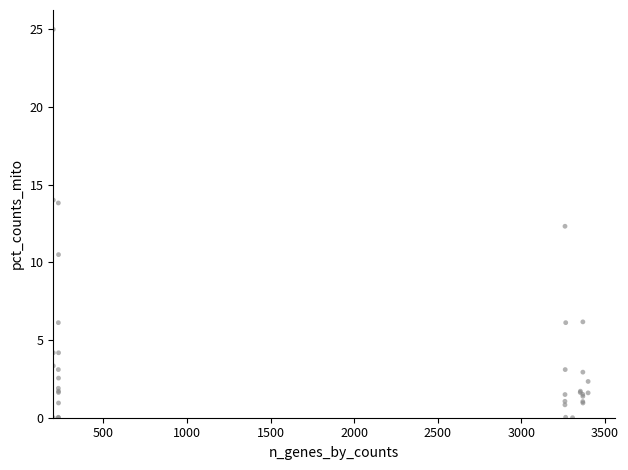

What Y value in the scatter plot is closest to 12?

12.3